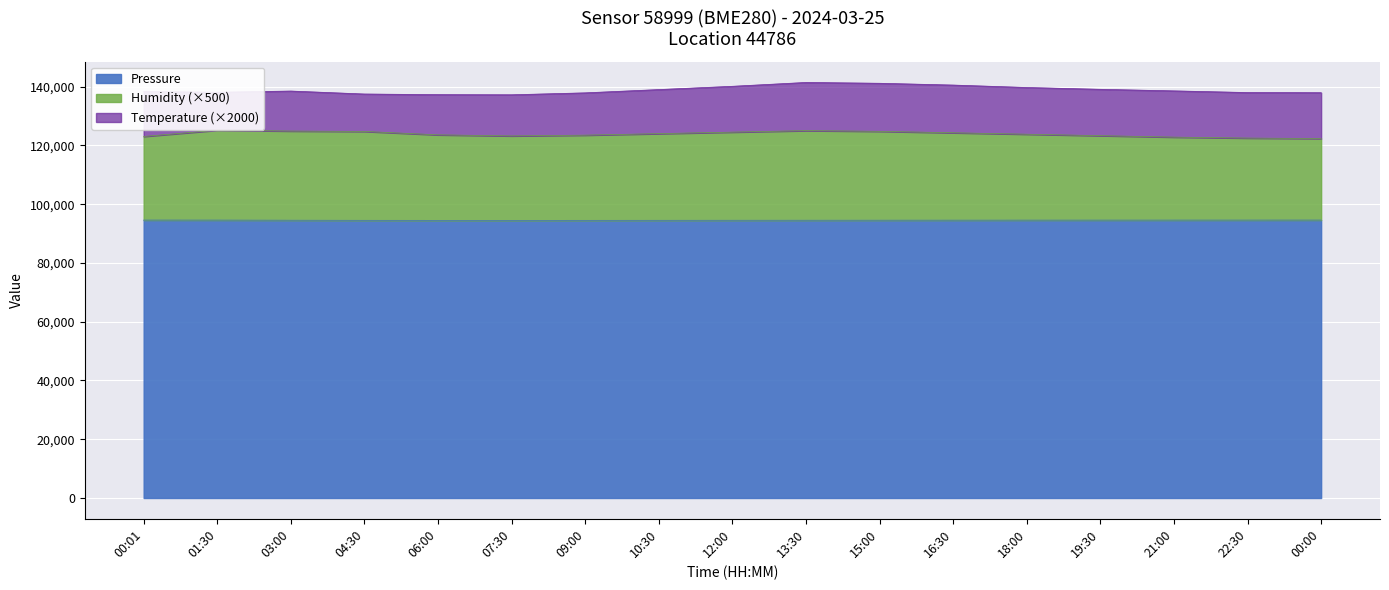

Is it true that Pressure equals 94590.0 at 18:00?

True